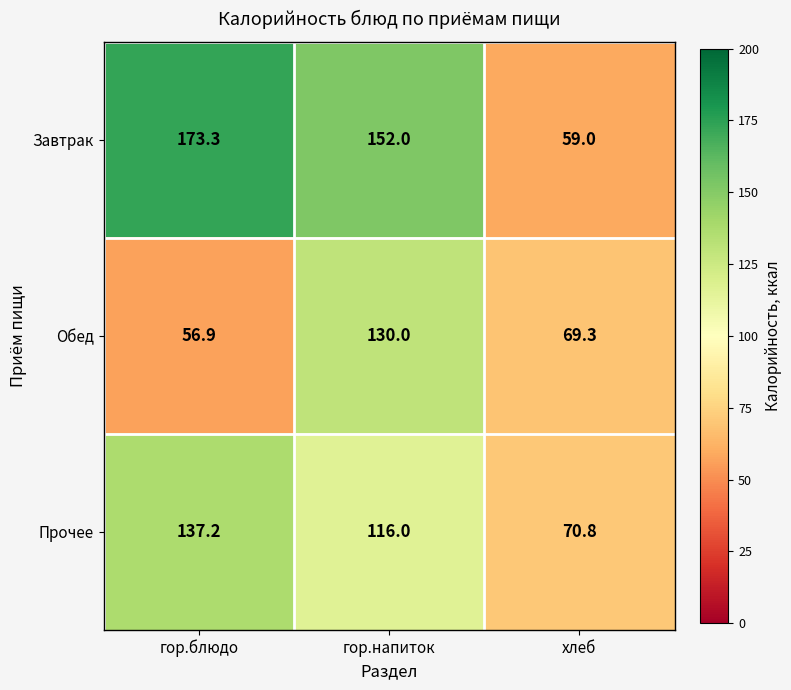

What is the average value of the Обед series?

85.4